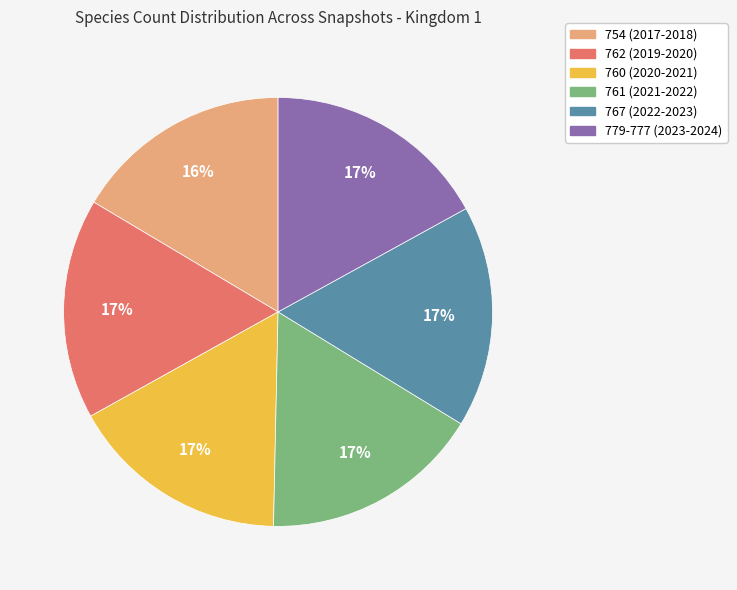

Is 760 (2020-2021) the majority of the pie?

No